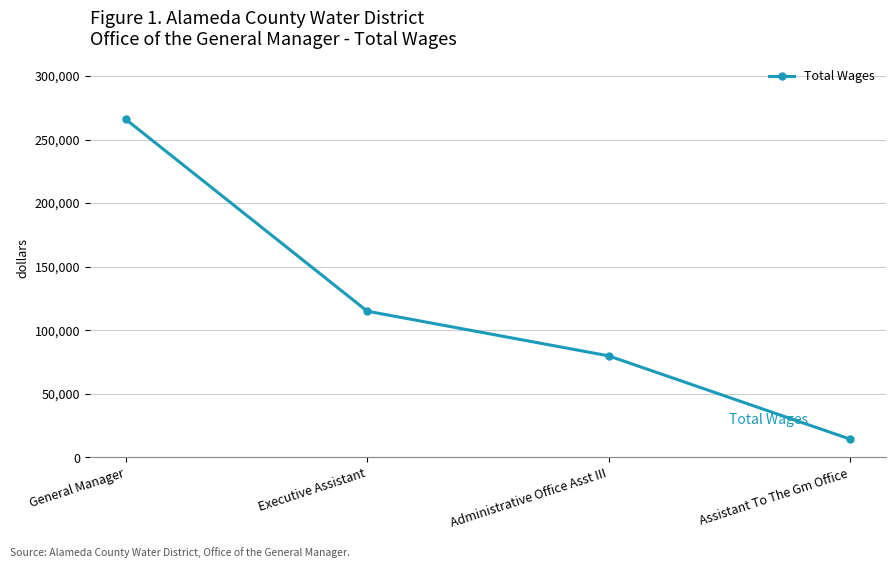

How many data points are less than 115011?

2